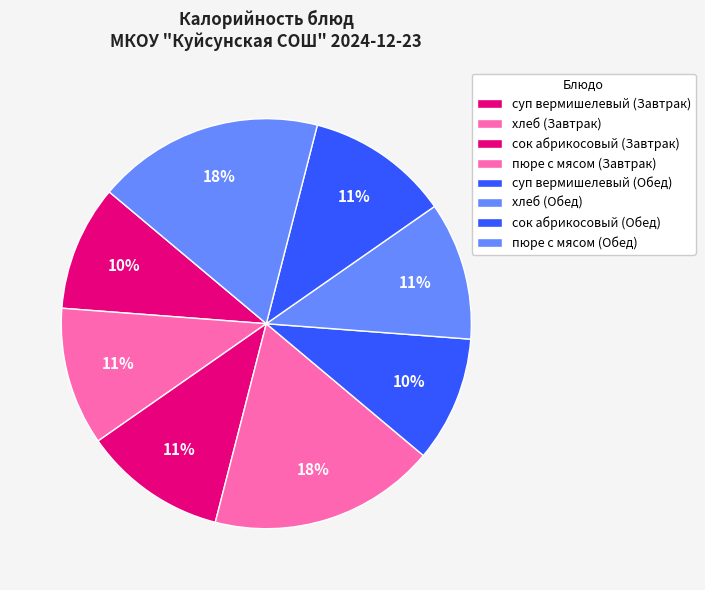

Count the number of slices in the pie.

8